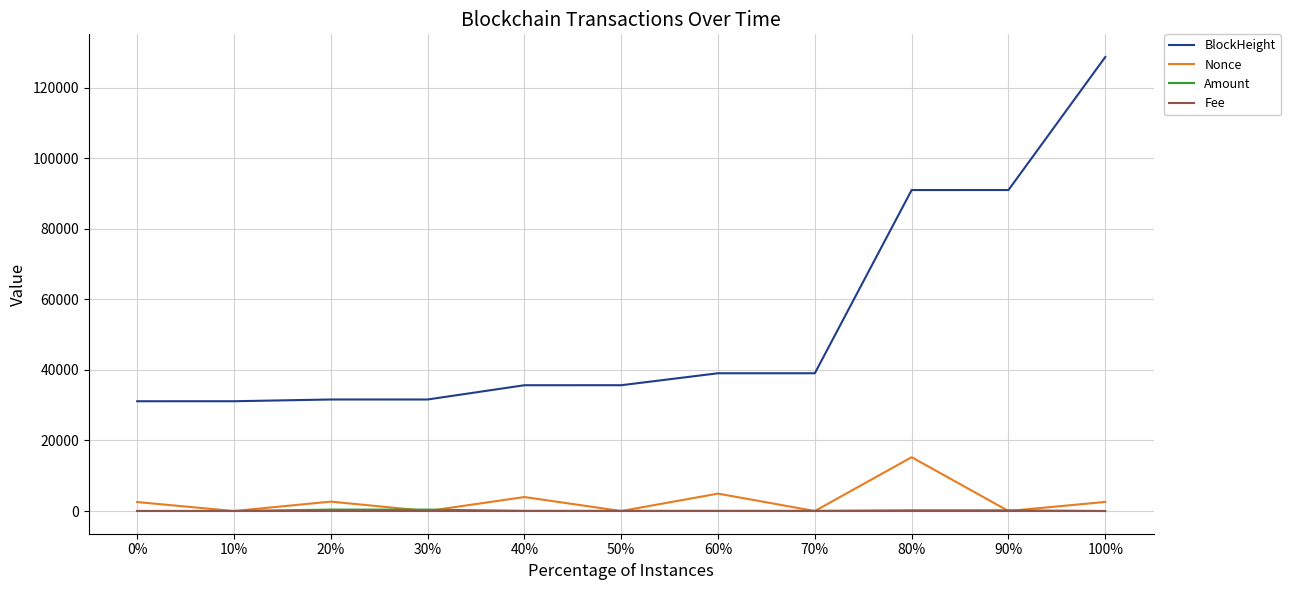

How many times do Fee and Amount cross each other?

1